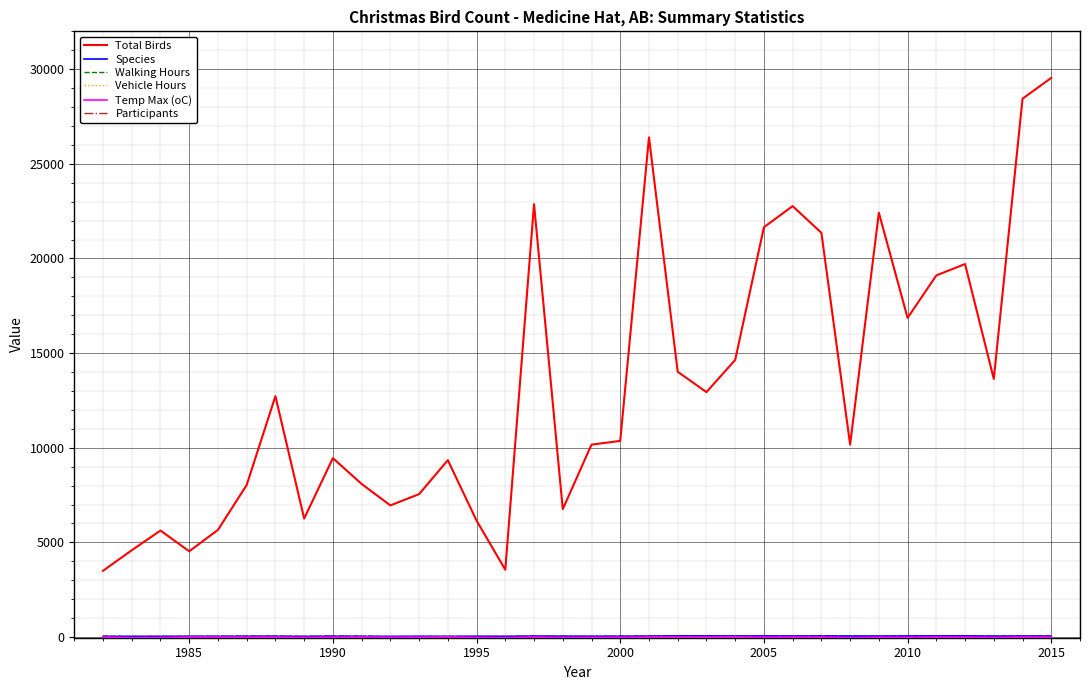

Which series has the widest spread of values?

Total Birds